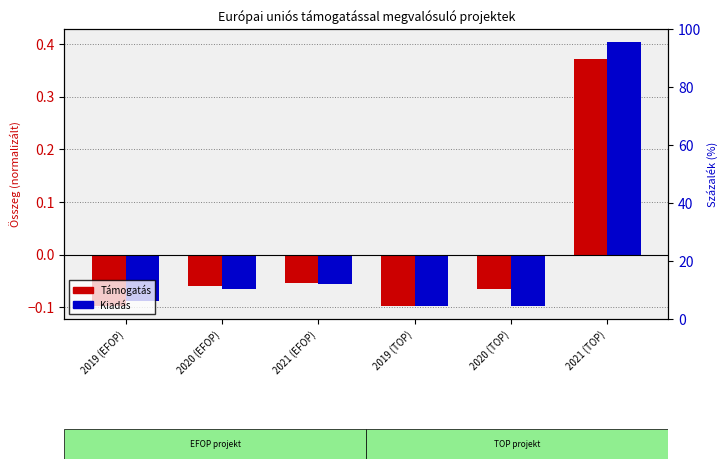

What is the sum of the Támogatás values at 2020 (TOP) and 2019 (TOP)?

-0.2